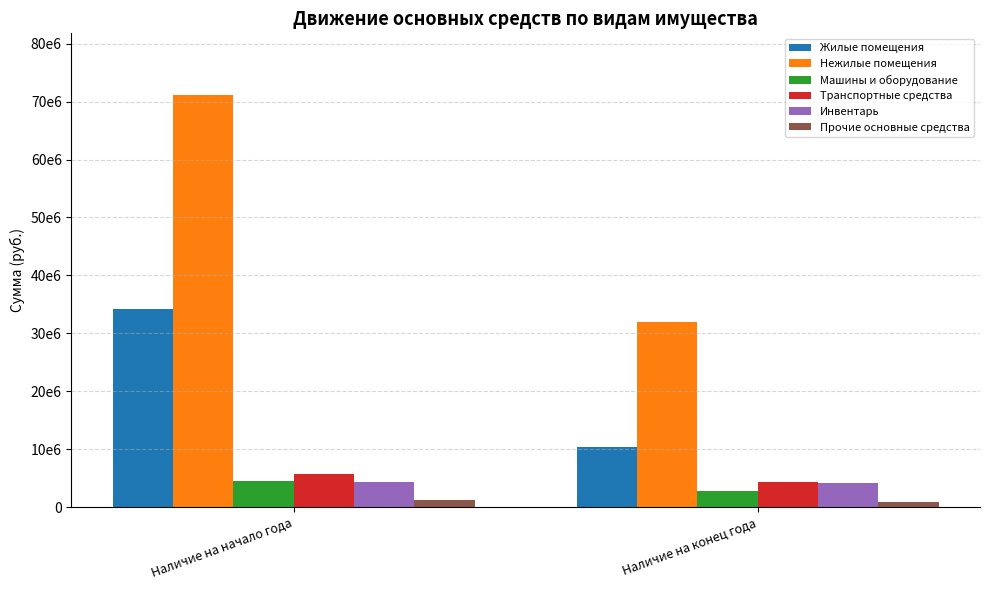

True or false: Инвентарь has a value of 4344971.9 at Наличие на начало года.

True